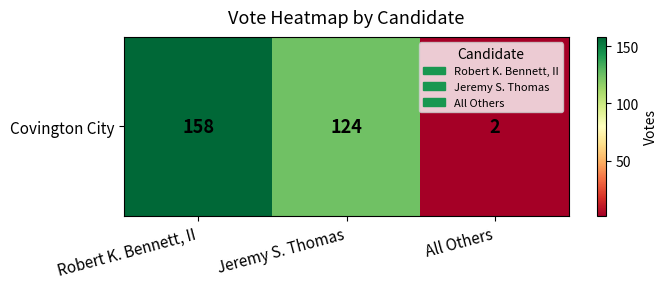

Approximately how many times larger is the value at Robert K. Bennett, II compared to Jeremy S. Thomas?

1.3